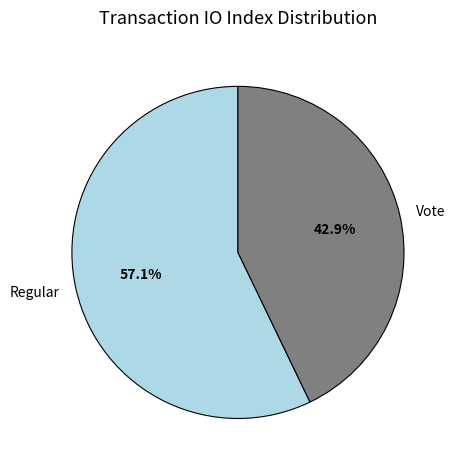

How many segments does this pie chart have?

2